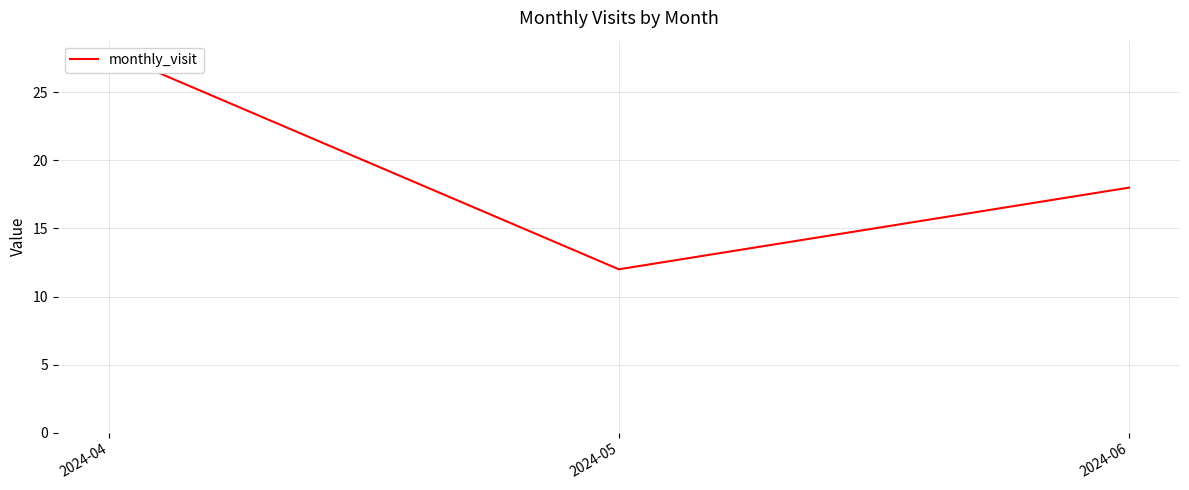

Count the number of data series in this chart.

1